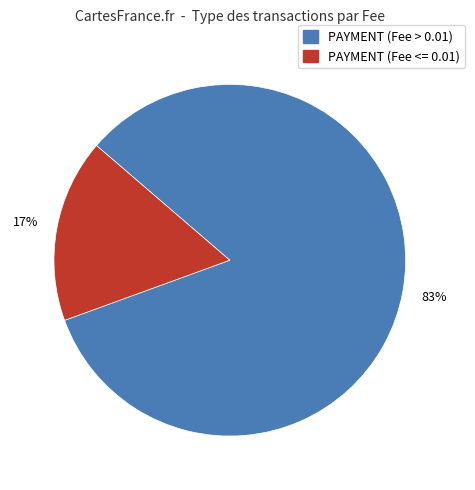

To the nearest percent, what is the average slice percentage?

50%